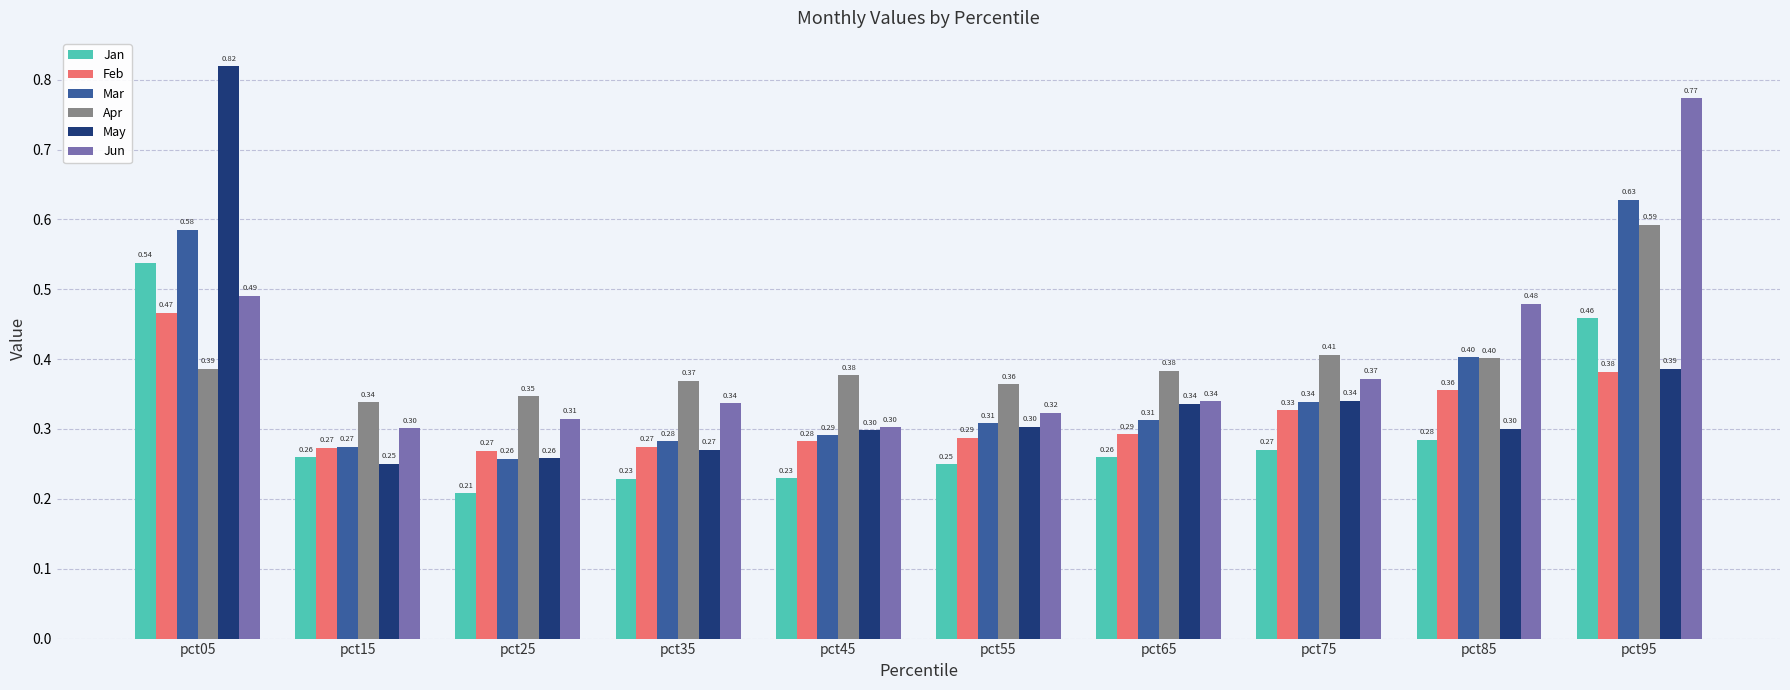

Which series has the largest range (max minus min)?

May